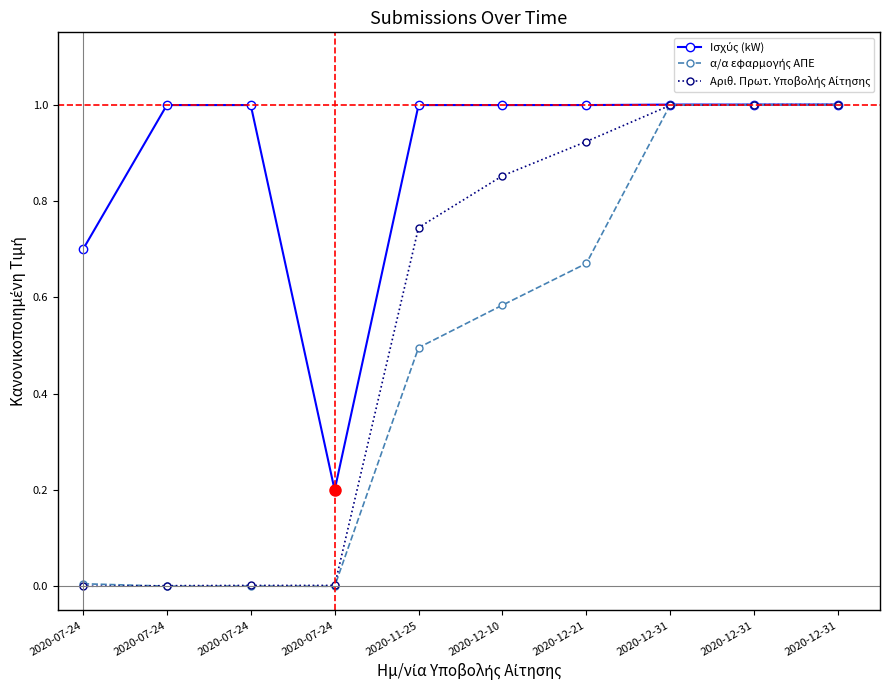

How many lines are shown in the chart?

3